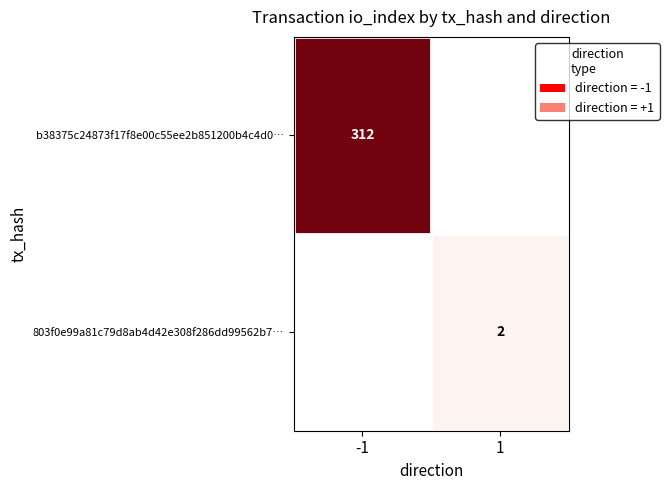

Is the value of b38375c24873f17f8e00c55ee2b851200b4c4d0… at -1 greater than the value of 803f0e99a81c79d8ab4d42e308f286dd99562b7… at 1?

Yes